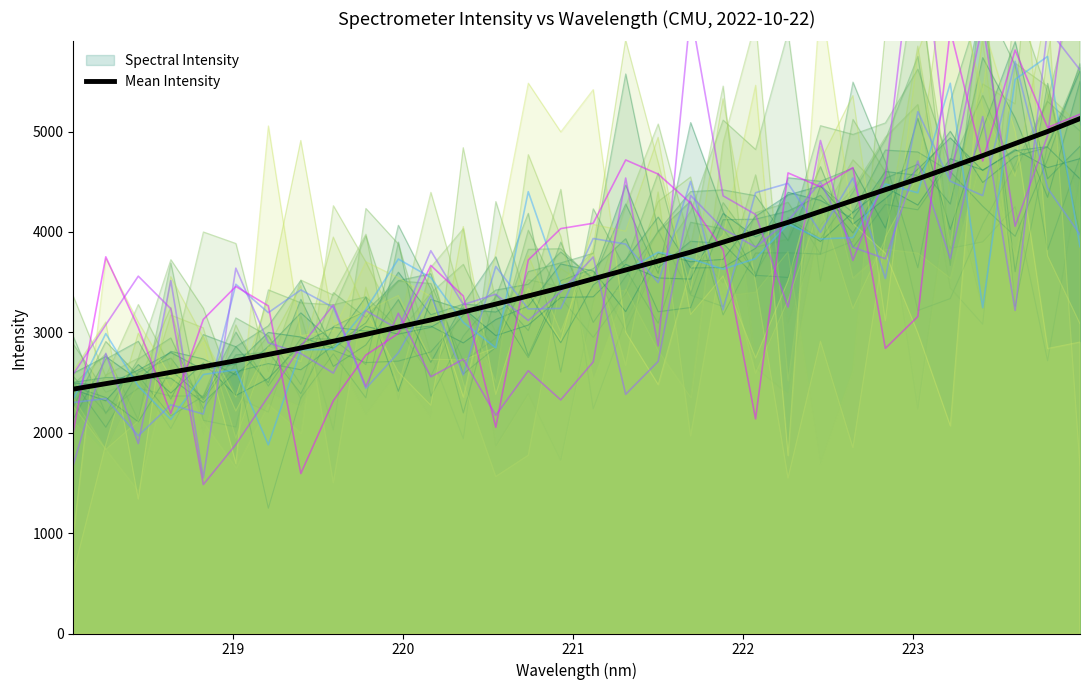

What is the average value?

3592.4